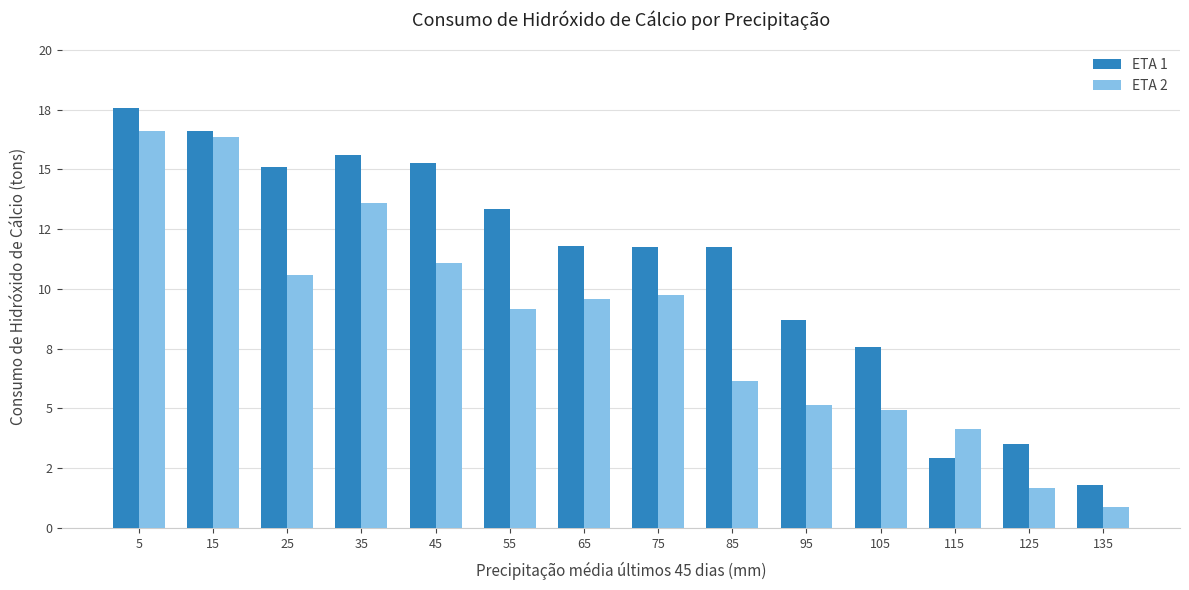

What are all the series names shown in the legend?

ETA 1, ETA 2